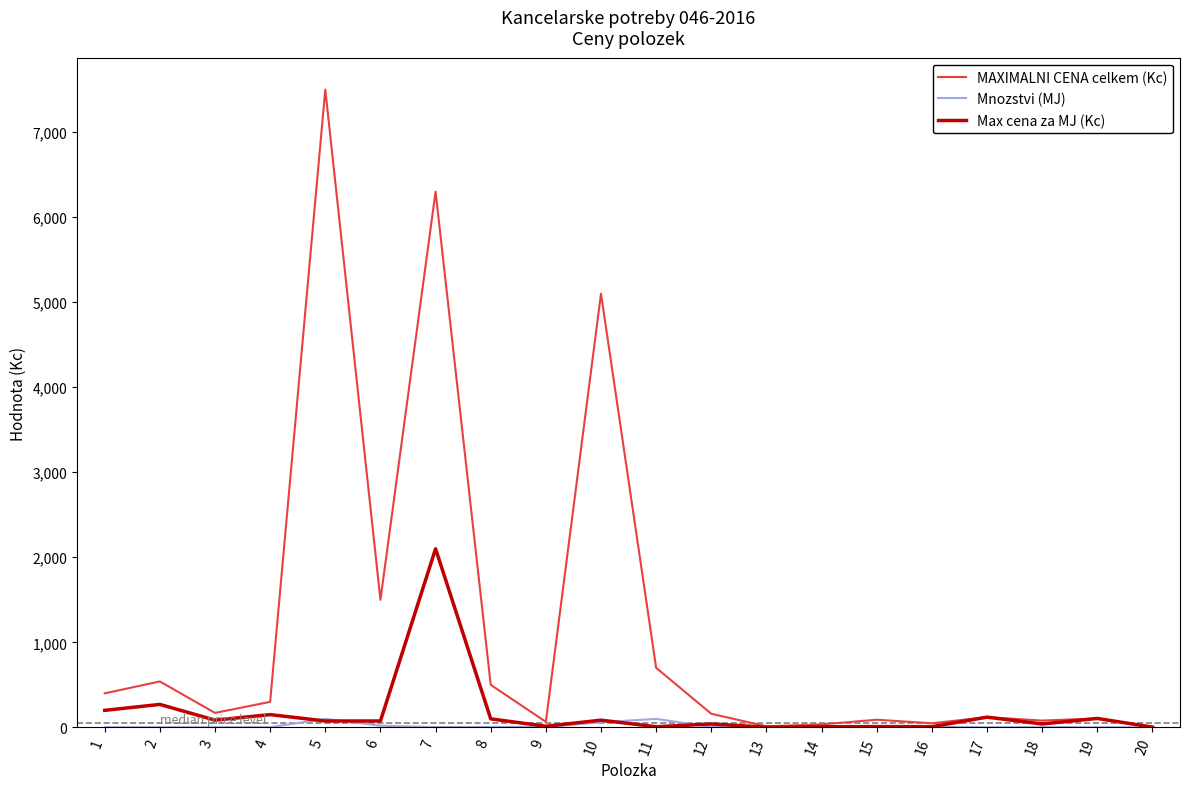

At how many categories does at least one series exceed 6853?

1